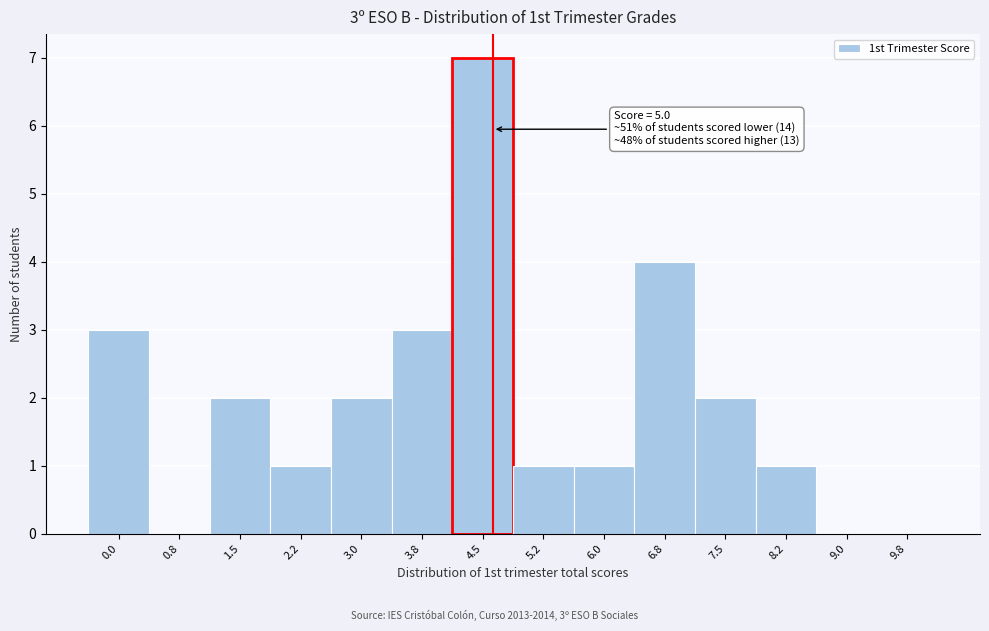

Reading right to left, what are all the values shown in this chart?

9.8=0	9.0=0	8.2=1	7.5=2	6.8=4	6.0=1	5.2=1	4.5=7	3.8=3	3.0=2	2.2=1	1.5=2	0.8=0	0.0=3